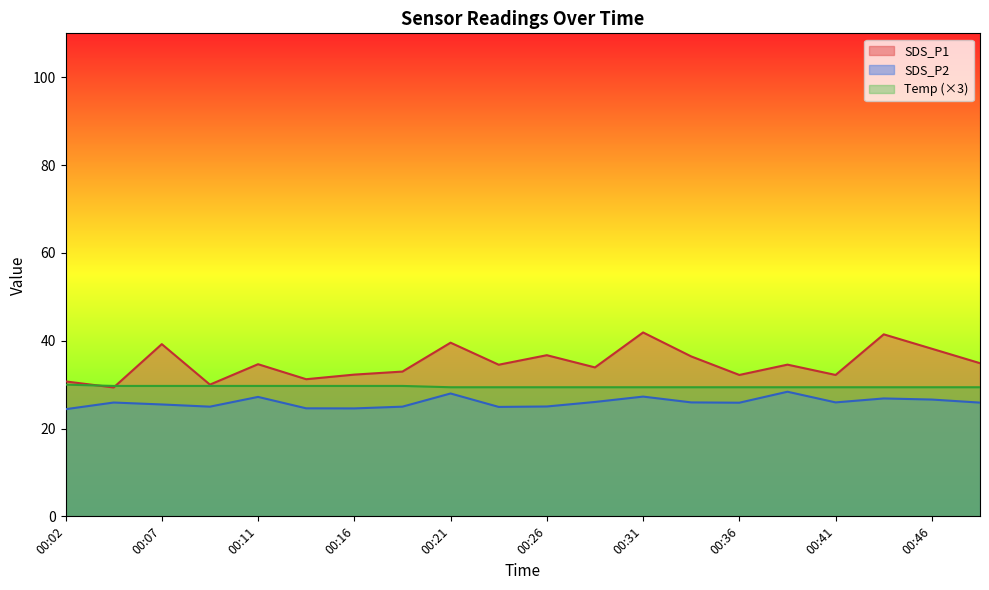

What is the value of the SDS_P1 point at the 19th from the left?

38.2